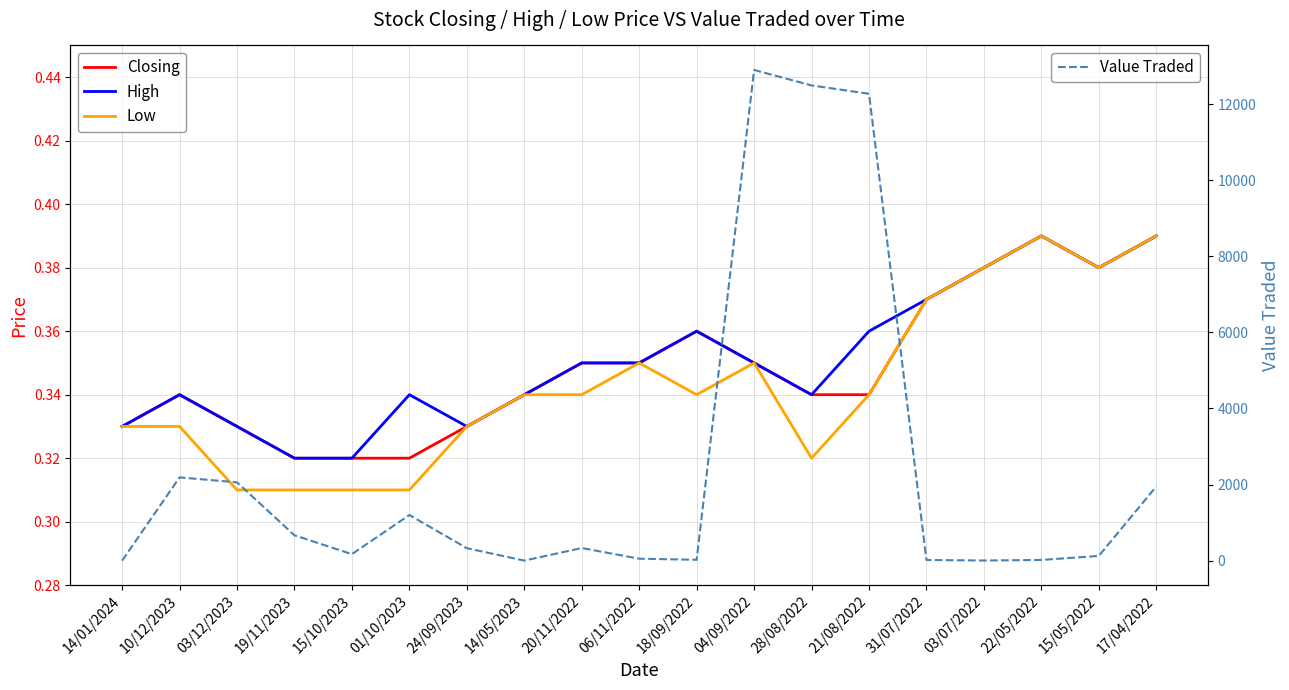

True or false: High has a value of 0.3 at 04/09/2022.

True